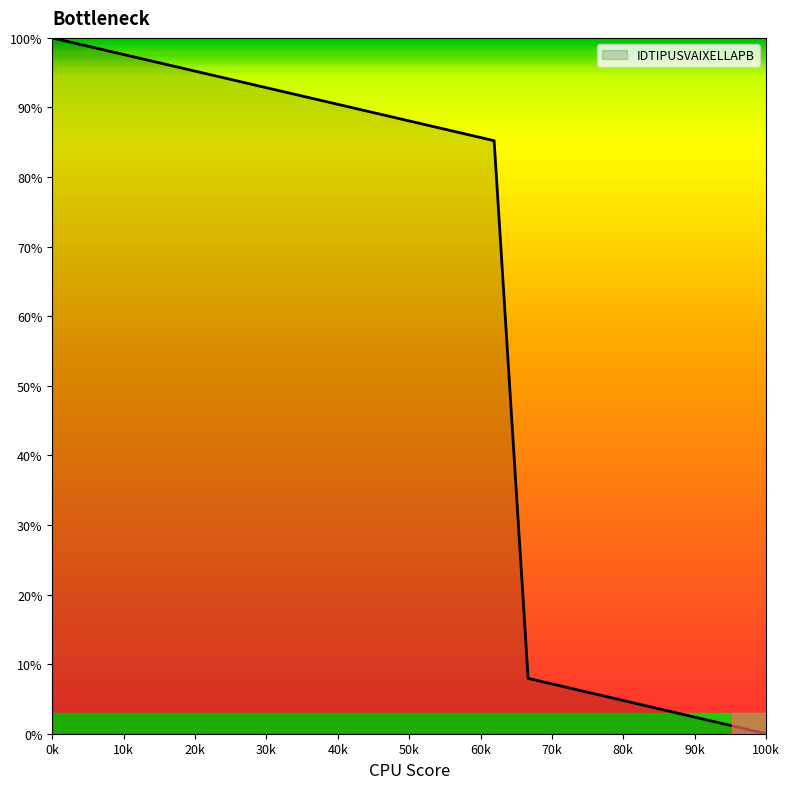

Reading left to right, extract all data points from this chart.

100.0	98.9	97.7	96.6	95.5	94.3	93.2	92.0	90.9	89.8	88.6	87.5	86.4	85.2	8.0	6.8	5.7	4.5	3.4	2.3	1.1	0.0